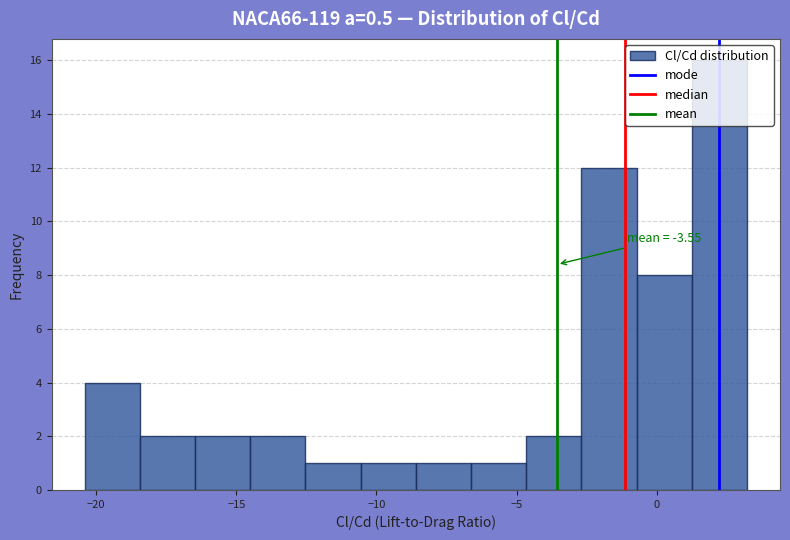

Read against the x-axis, roughly where is the centre of the tallest bar?

2.0